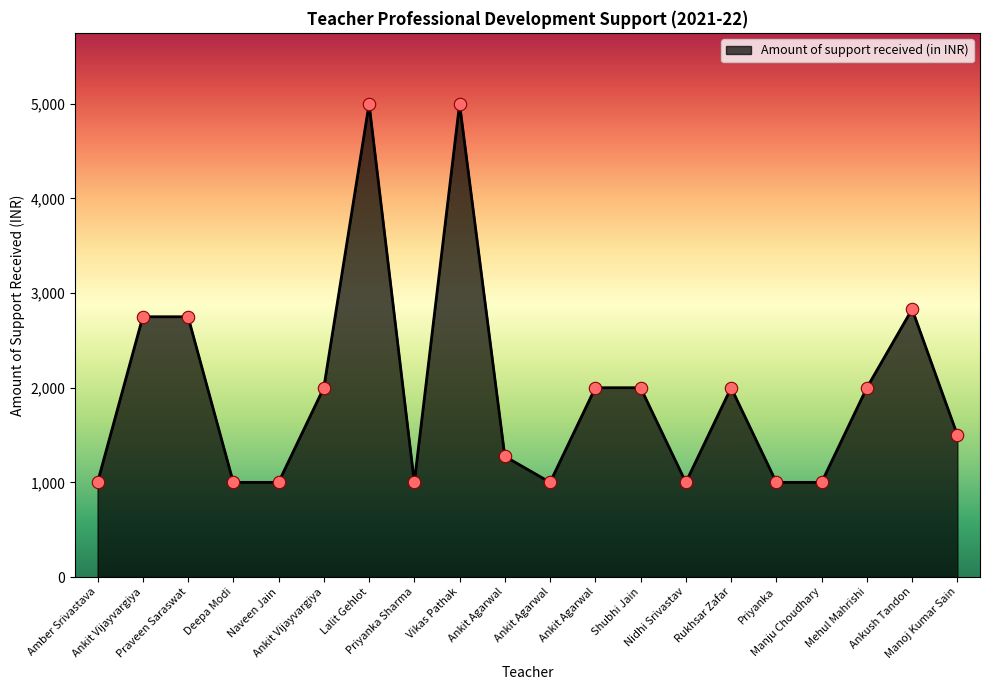

How many lines are shown in the chart?

1